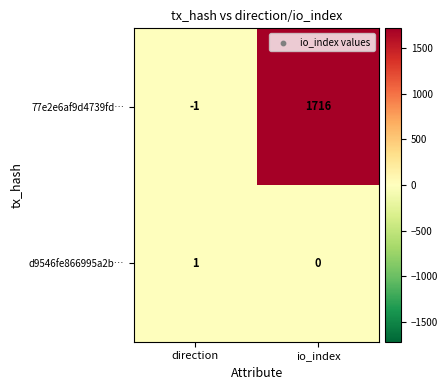

What is the difference between the maximum and minimum values in the 77e2e6af9d4739fd… series?

1717